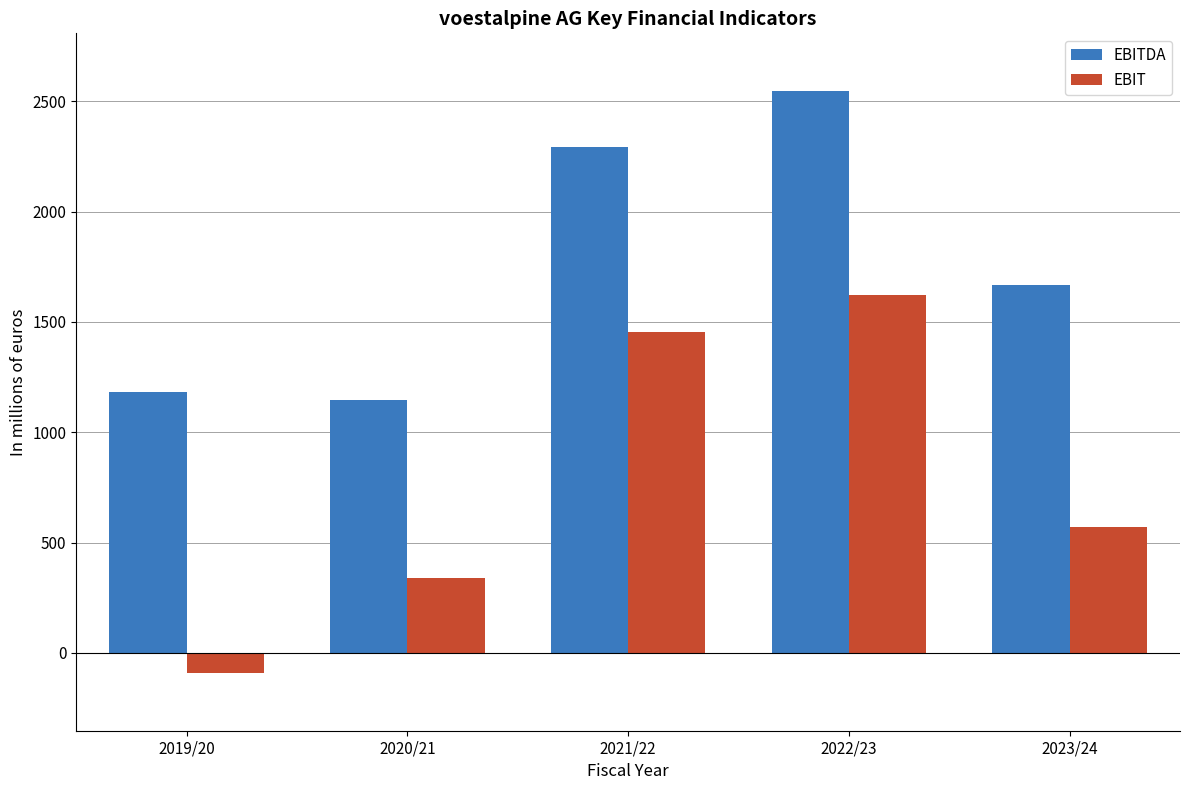

Rank the series by their maximum value, from lowest to highest.

EBIT, EBITDA